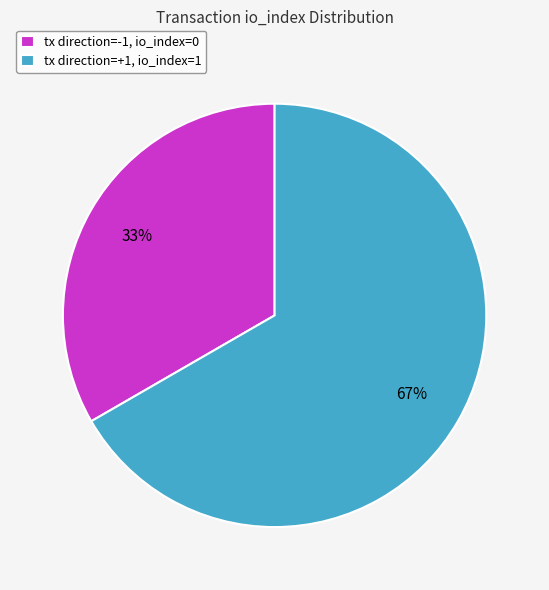

To the nearest percent, what is the average slice percentage?

50%